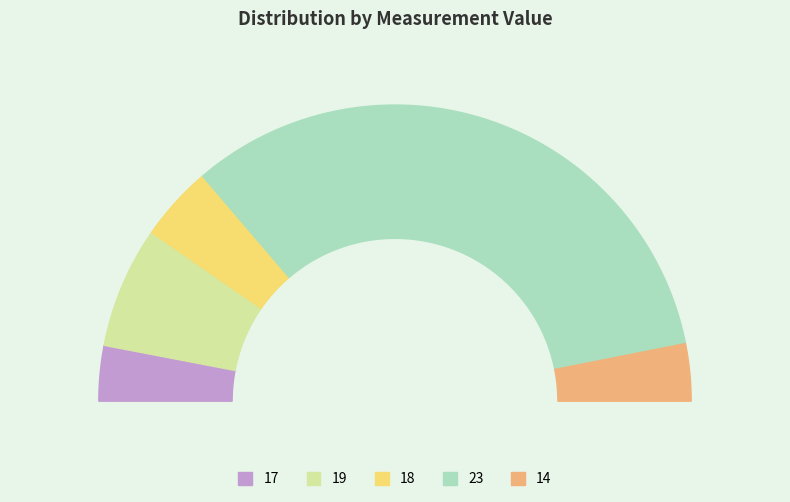

What percentage is the 23 slice, to the nearest percent?

66%